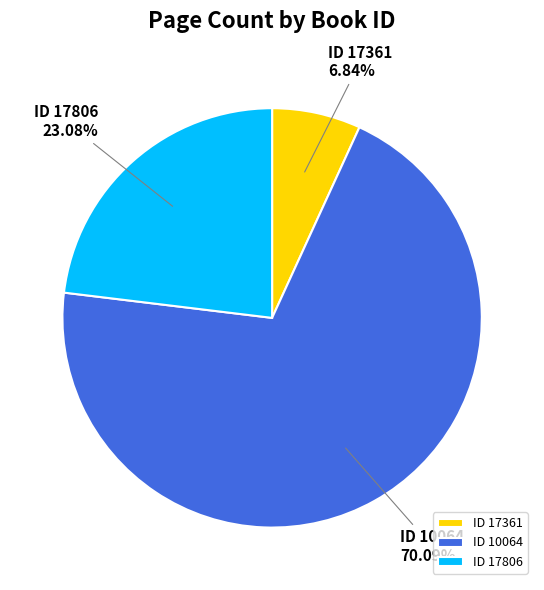

Which category accounts for the majority?

ID 10064